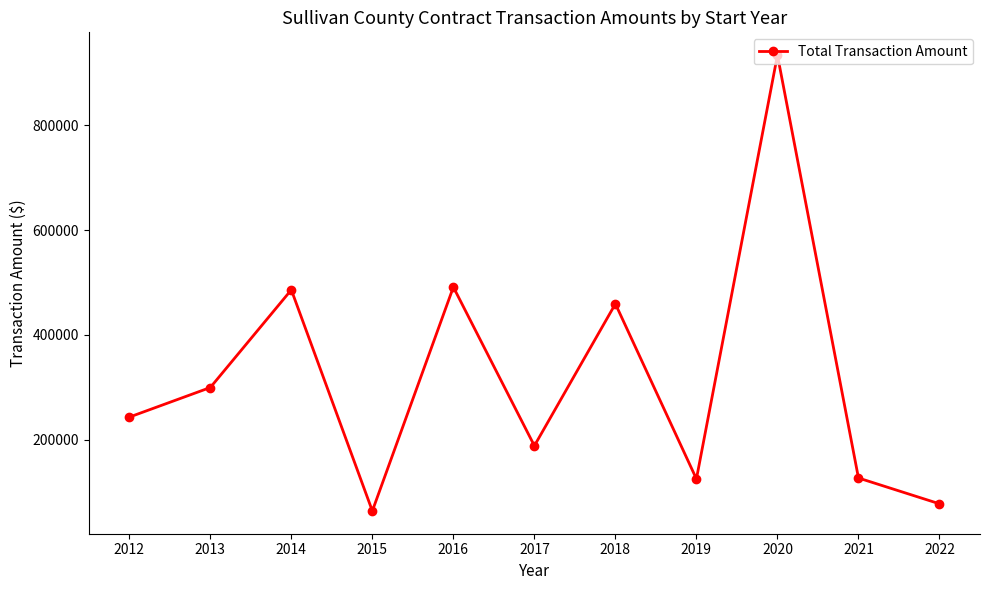

The value at 2020 is 595031. True or false?

False